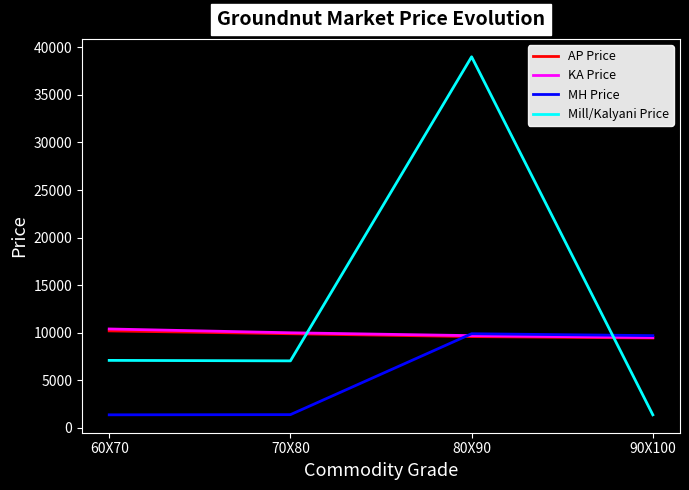

The value of AP Price at 70X80 is 16951. True or false?

False